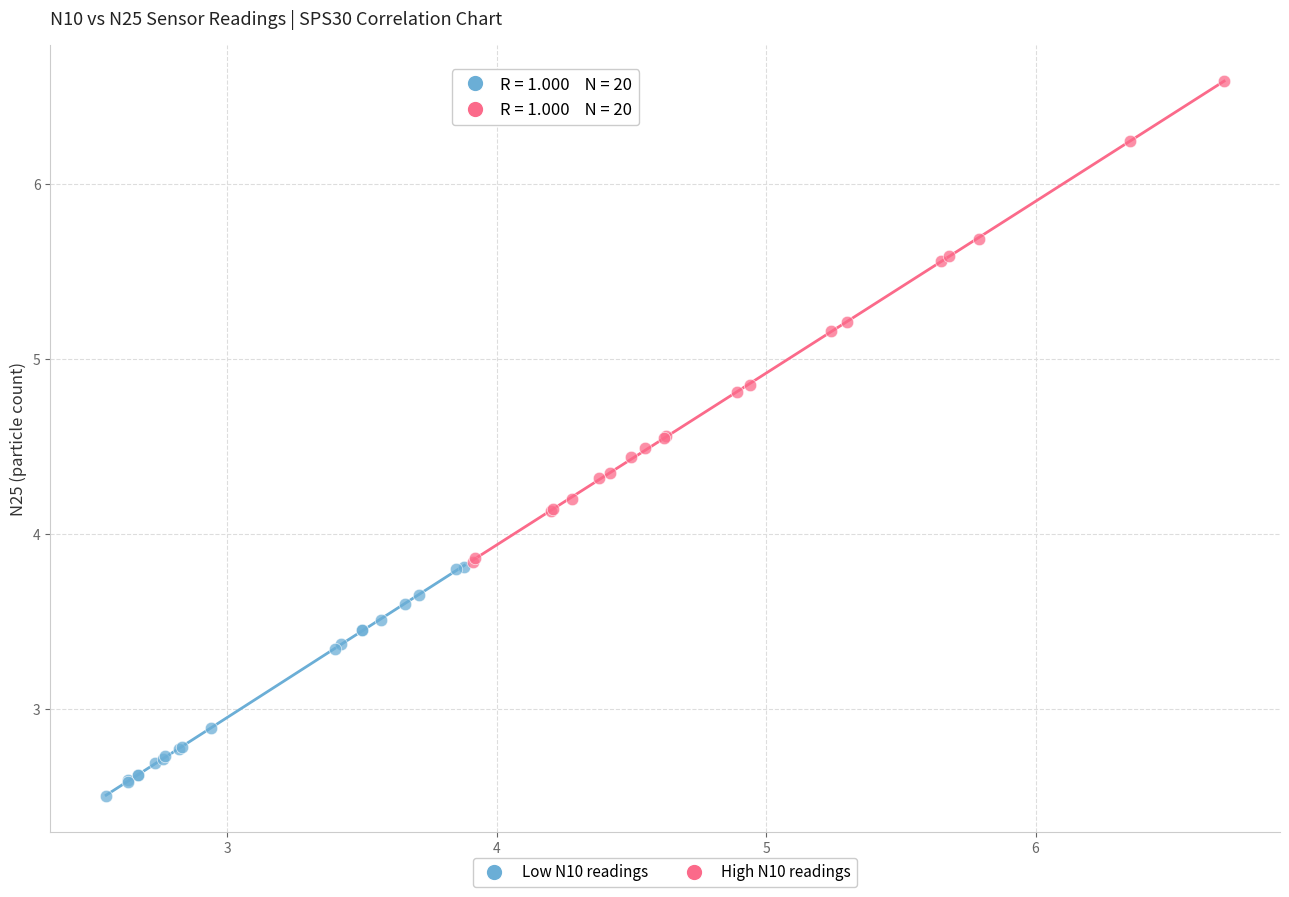

Which series reaches the minimum Y coordinate?

Low N10 readings